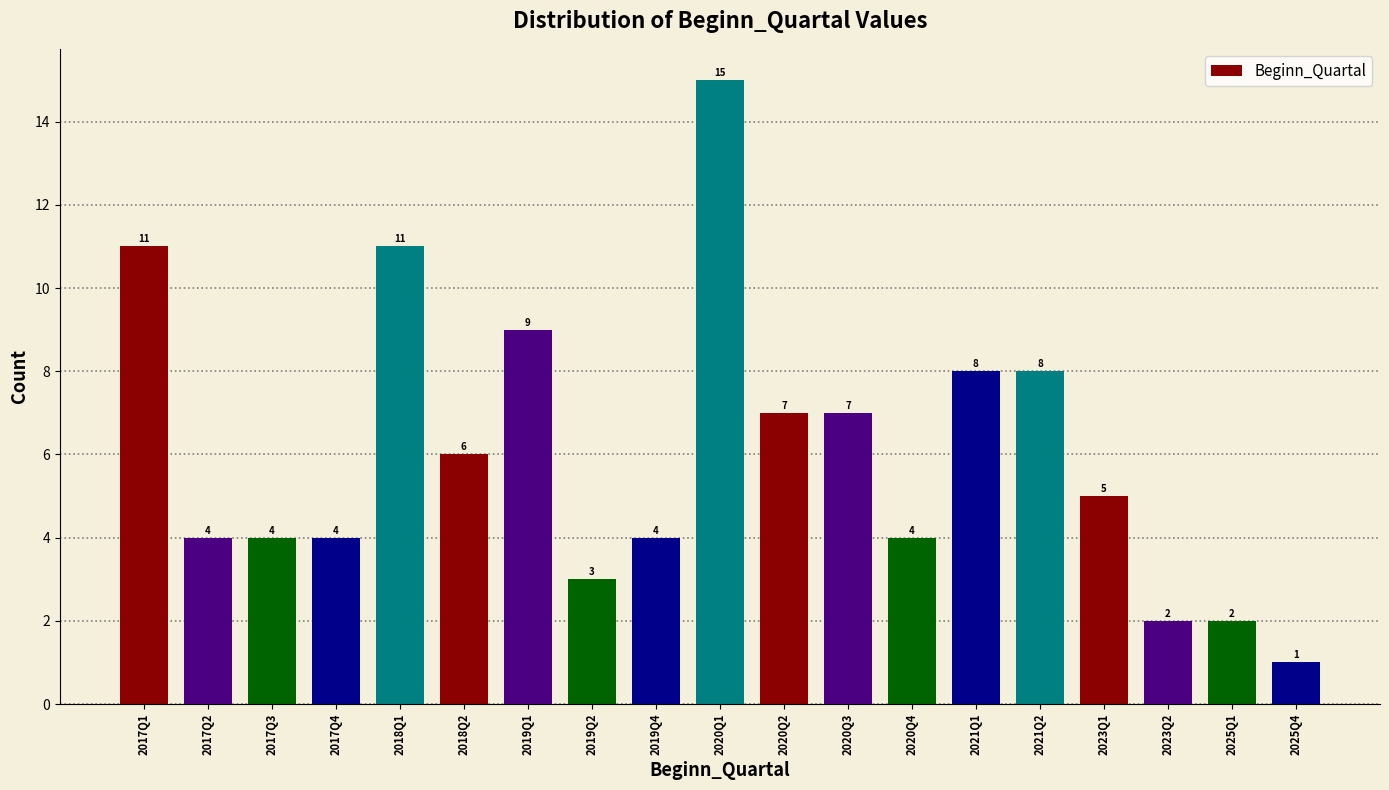

Reading left to right, list all the values displayed in this chart.

2017Q1=11	2017Q2=4	2017Q3=4	2017Q4=4	2018Q1=11	2018Q2=6	2019Q1=9	2019Q2=3	2019Q4=4	2020Q1=15	2020Q2=7	2020Q3=7	2020Q4=4	2021Q1=8	2021Q2=8	2023Q1=5	2023Q2=2	2025Q1=2	2025Q4=1